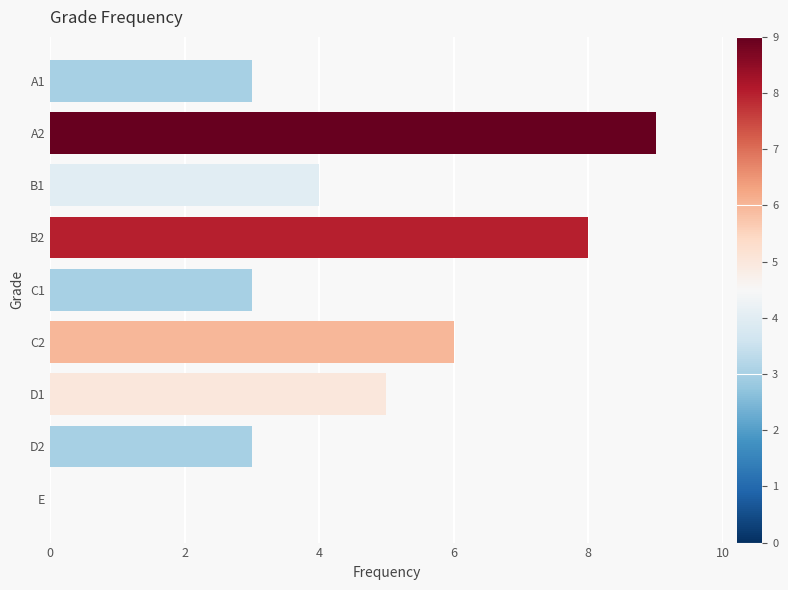

Which category has the highest value across all series?

A2